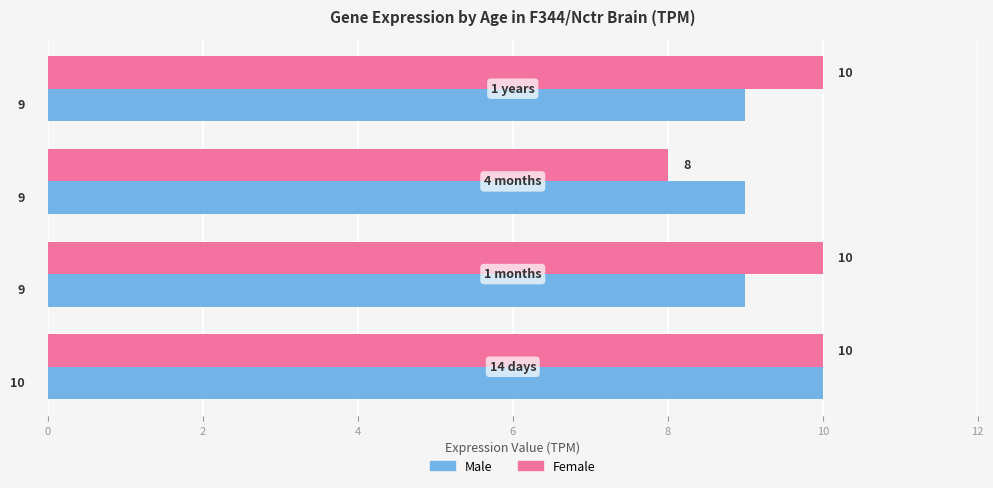

What is the smallest value displayed?

8